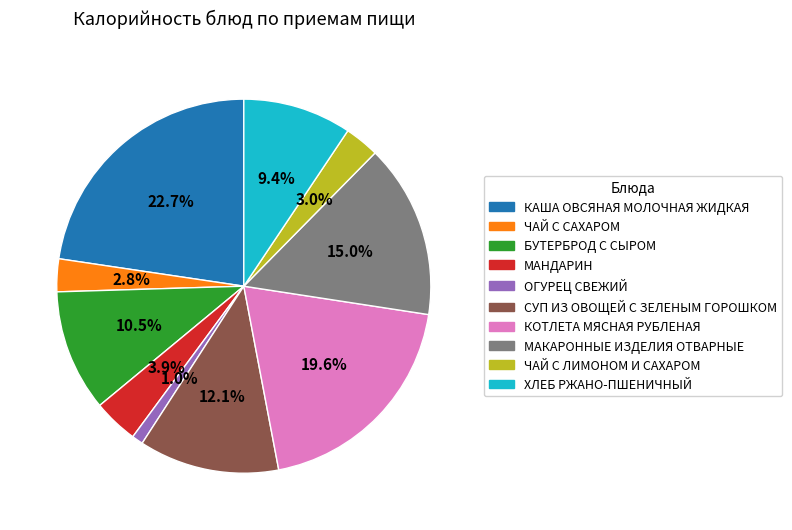

Is there a majority slice in this chart?

No